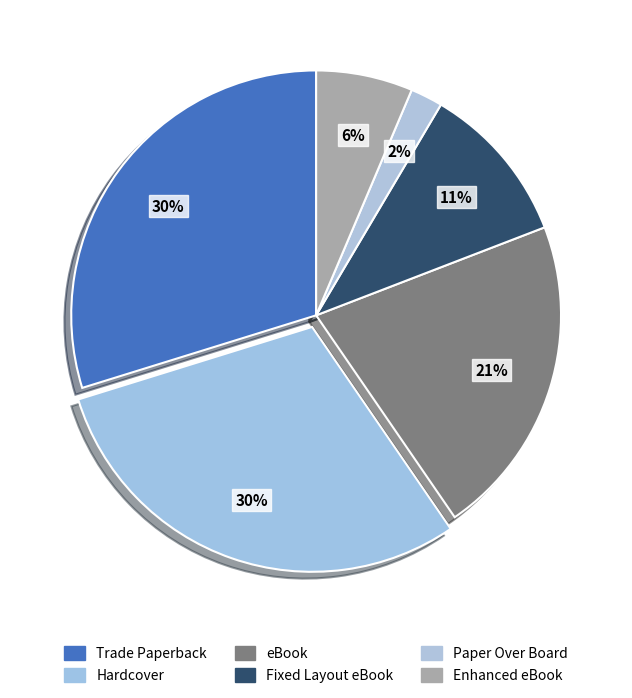

Does Enhanced eBook account for over 50% of the chart?

No